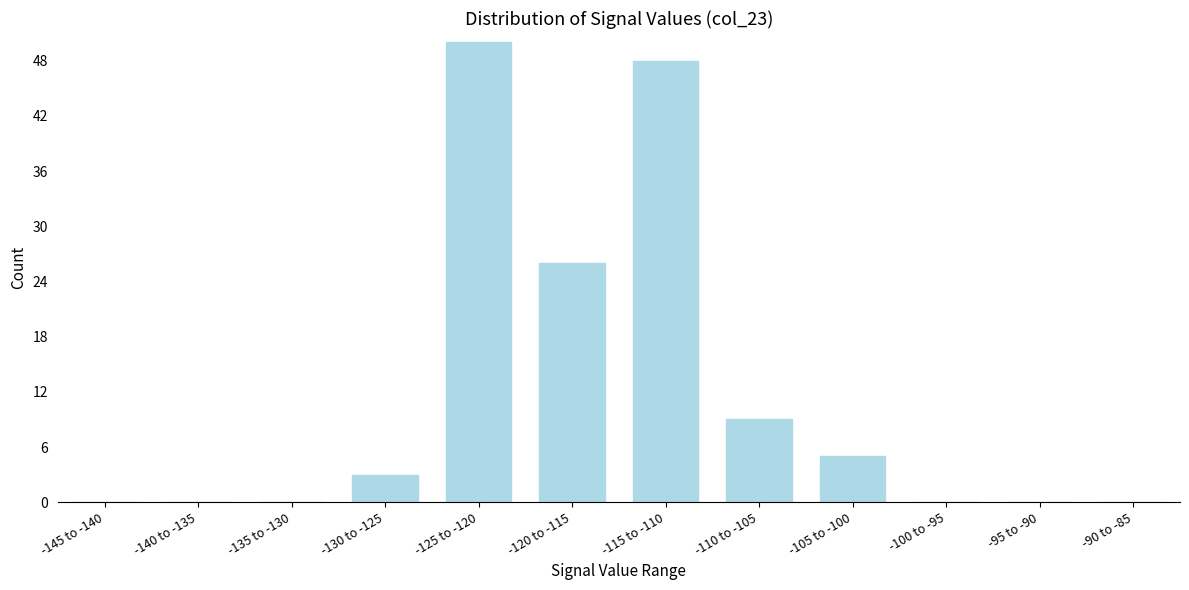

Reading left to right, transcribe all the data shown in this chart.

-145 to -140=0	-140 to -135=0	-135 to -130=0	-130 to -125=3	-125 to -120=50	-120 to -115=26	-115 to -110=48	-110 to -105=9	-105 to -100=5	-100 to -95=0	-95 to -90=0	-90 to -85=0